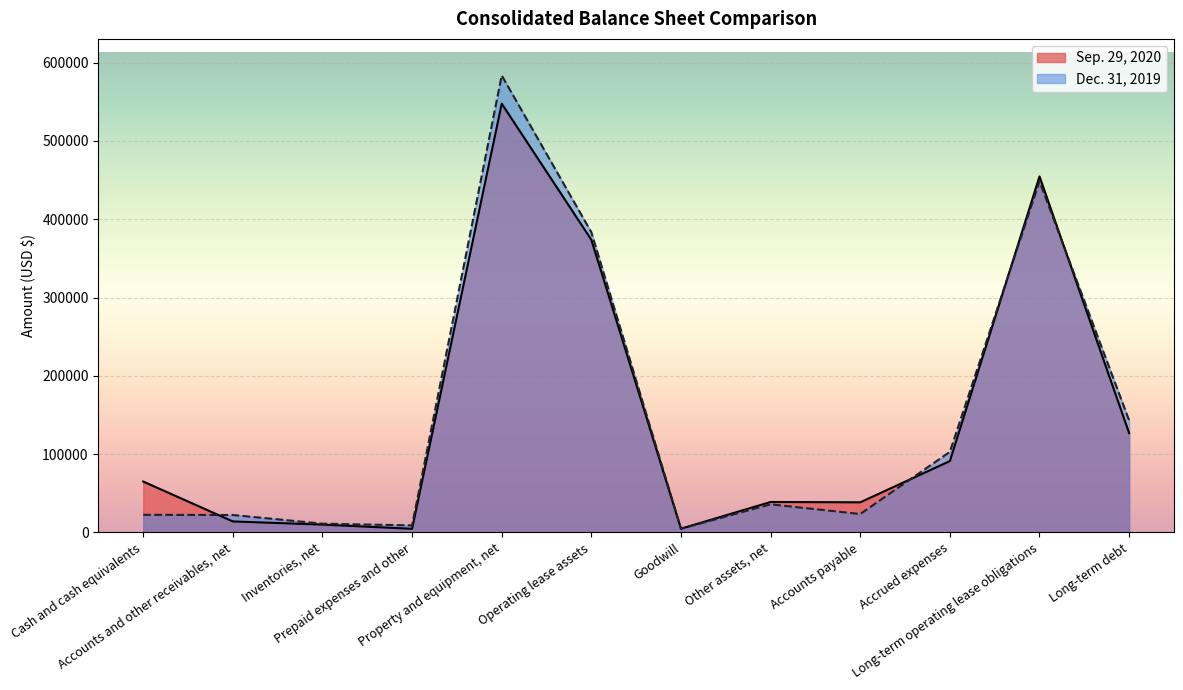

The Sep. 29, 2020 series shows 9911 at Inventories, net. True or false?

True